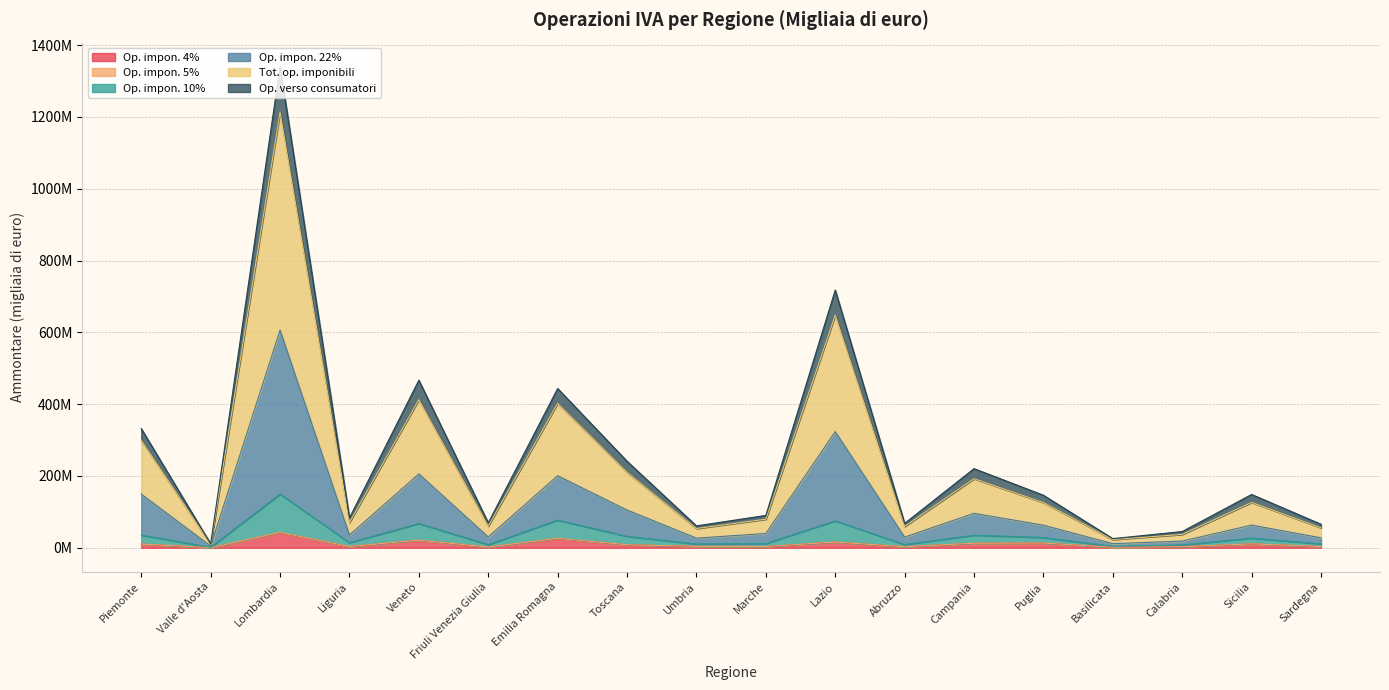

Is the value of Tot. op. imponibili at Sardegna greater than the value of Op. impon. 4% at Emilia Romagna?

Yes